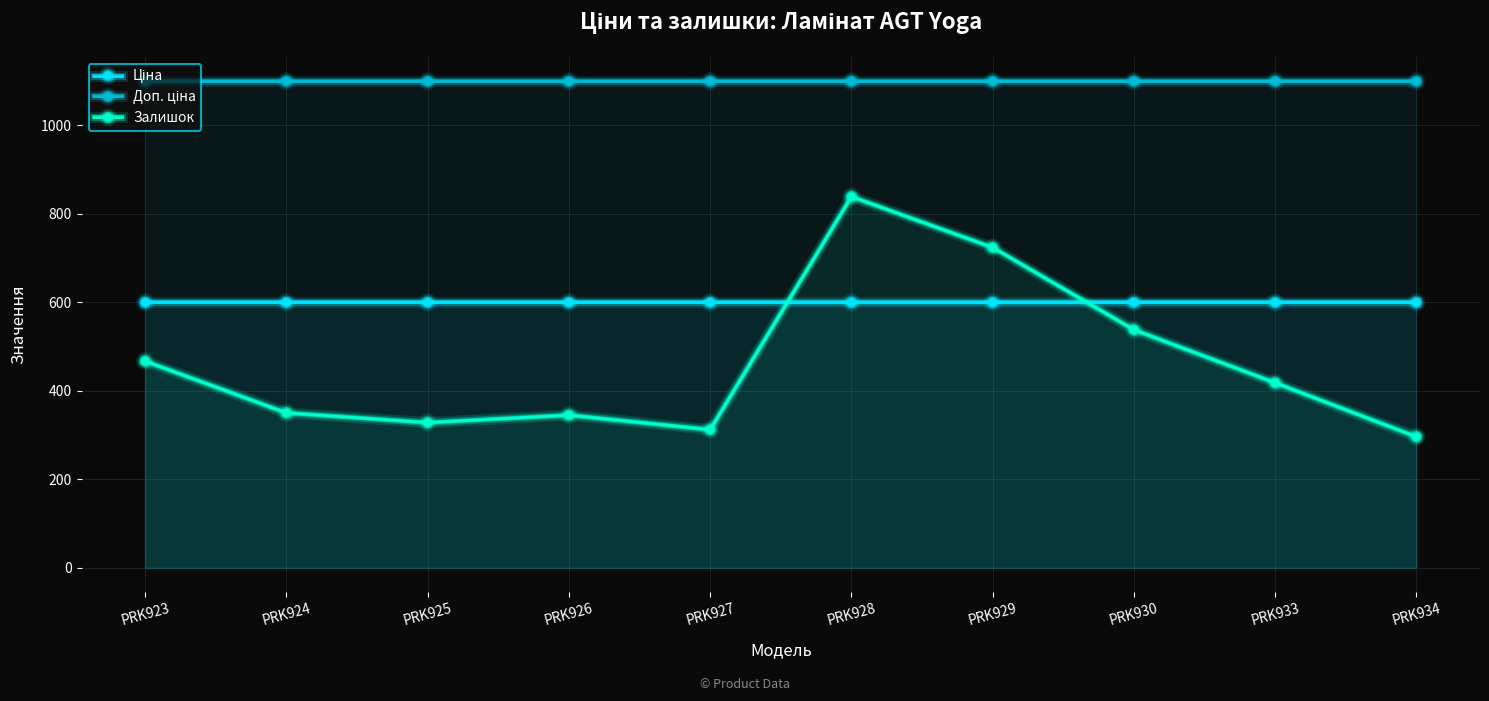

What is the difference between the highest and lowest values at PRK929?

500.1